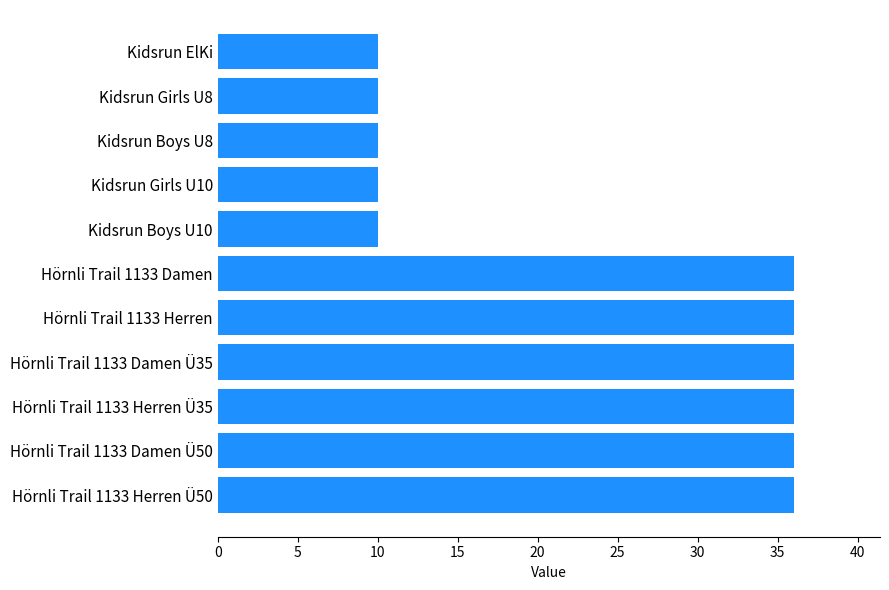

How many bars are there in total?

11